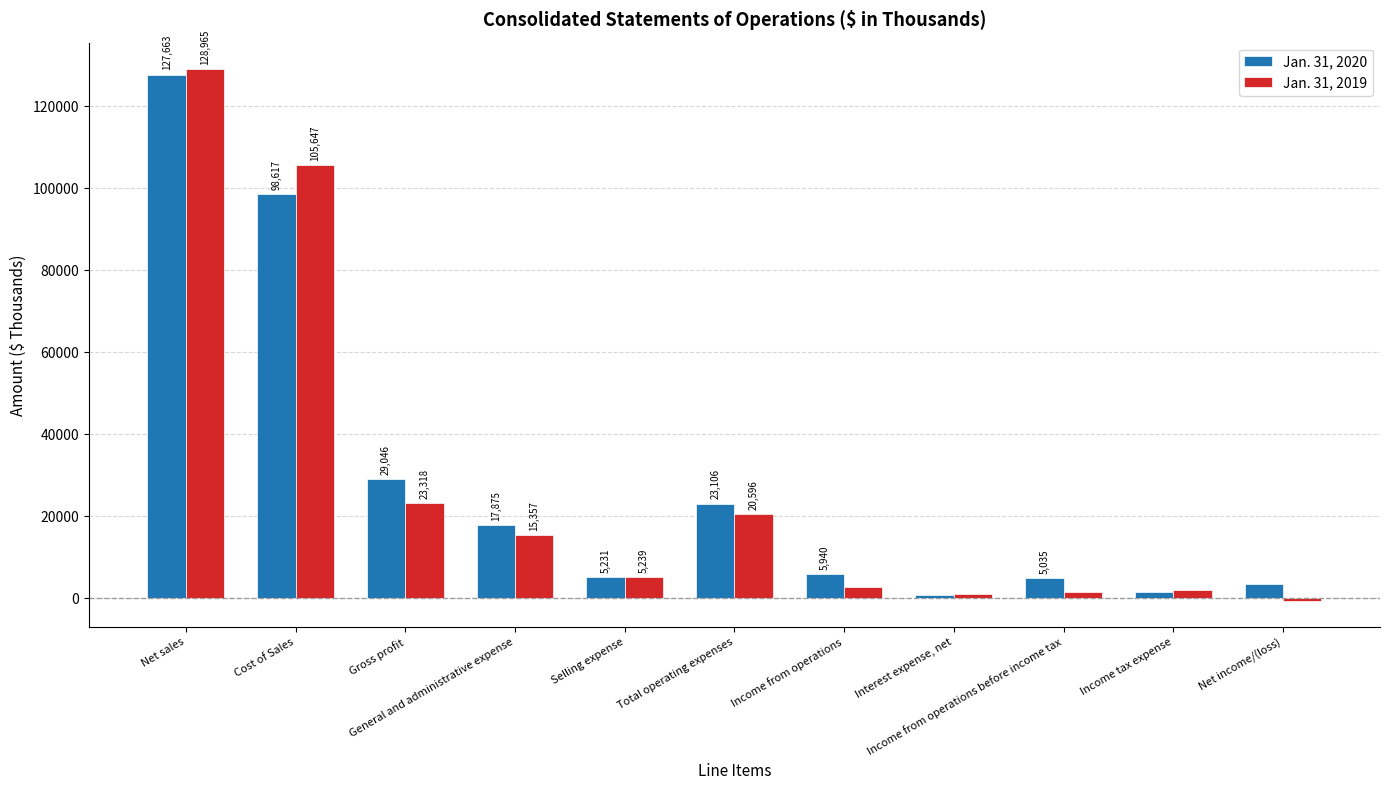

Where does the Jan. 31, 2020 series first go above 5940?

Net sales